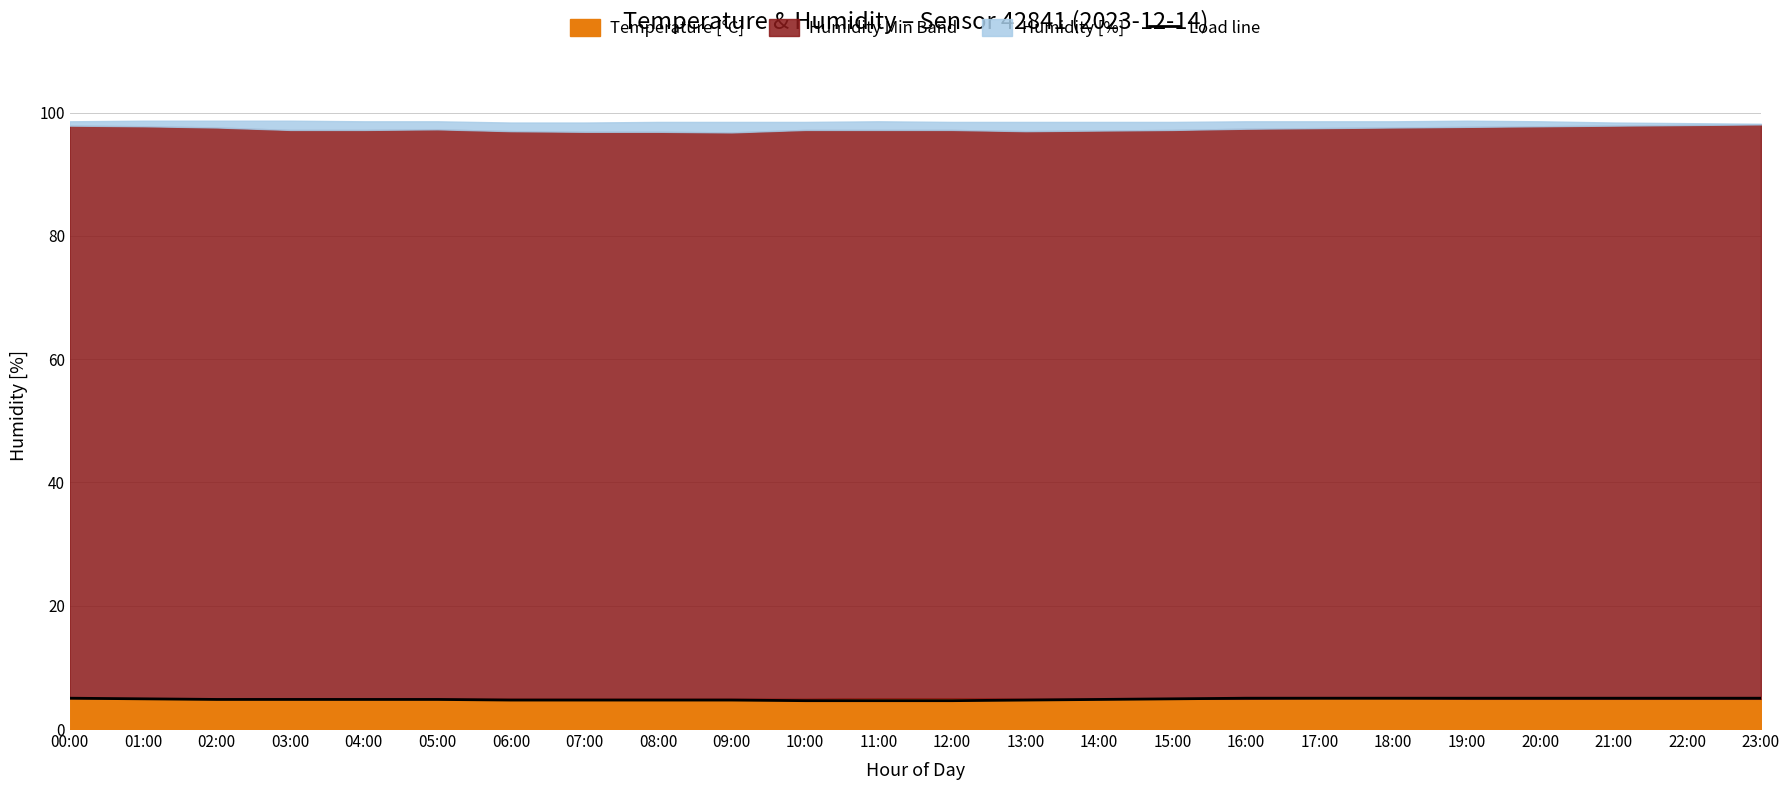

Reading left to right, list all the values displayed in this chart.

5.0	4.9	4.8	4.8	4.8	4.8	4.7	4.7	4.7	4.7	4.6	4.6	4.6	4.7	4.8	4.9	5.0	5.0	5.0	5.0	5.0	5.0	5.0	5.0